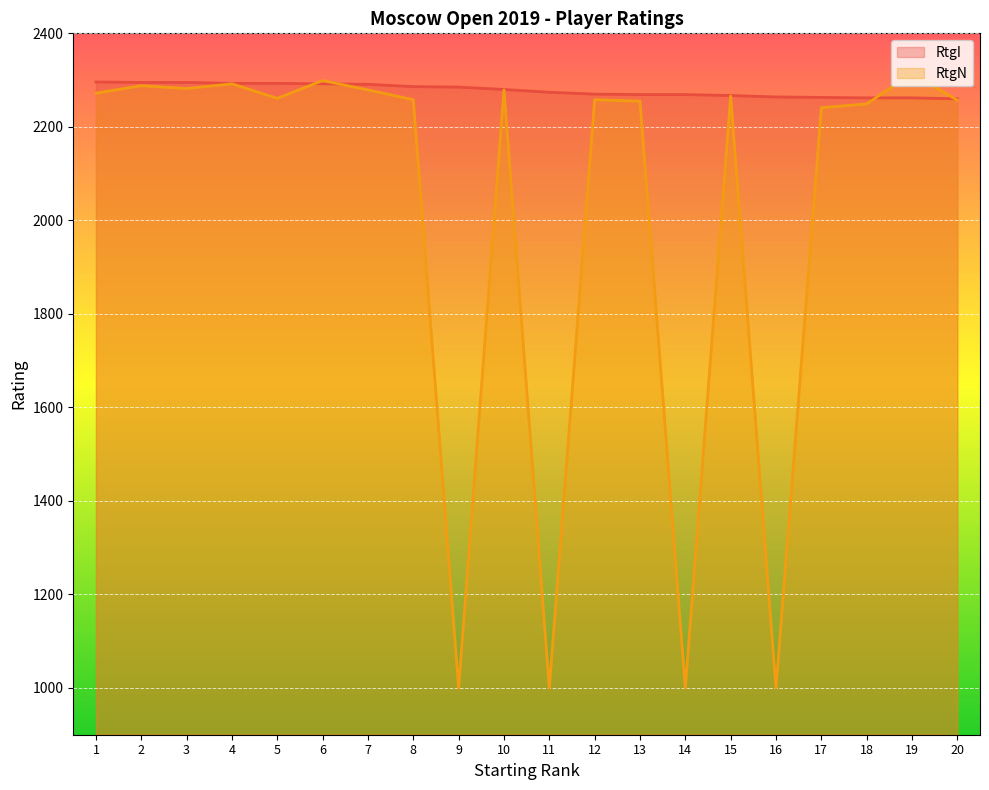

List the series in order of their peak value, highest first.

RtgN, RtgI